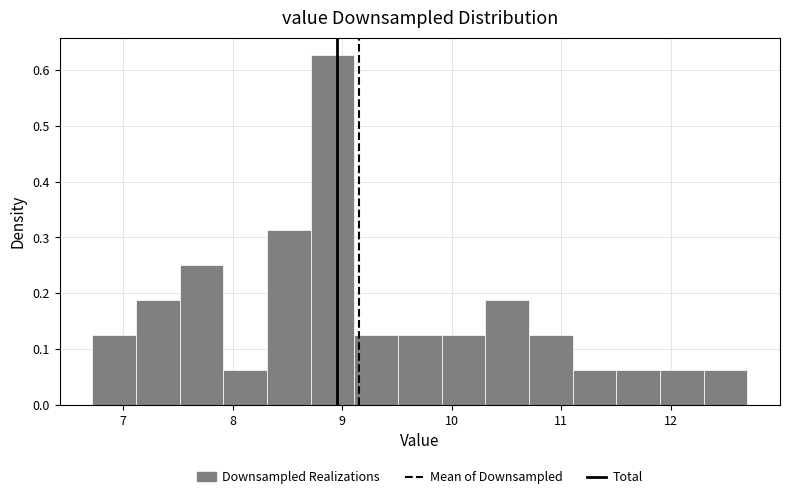

Around what value on the x-axis is the tallest bar? Give the approximate position of its centre, as read against the axis.

8.9